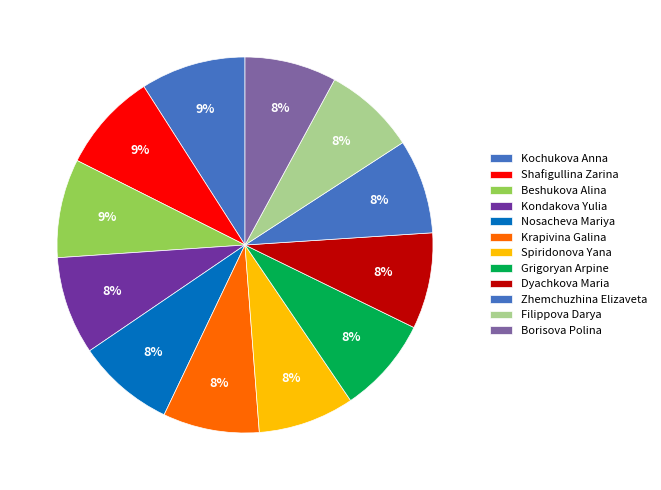

Does Filippova Darya represent more than half of the total?

No